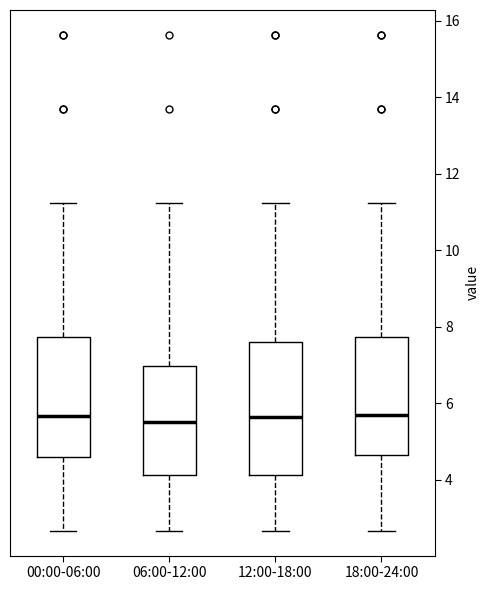

Which box is the tallest, from its lower edge to its upper edge?

12:00-18:00